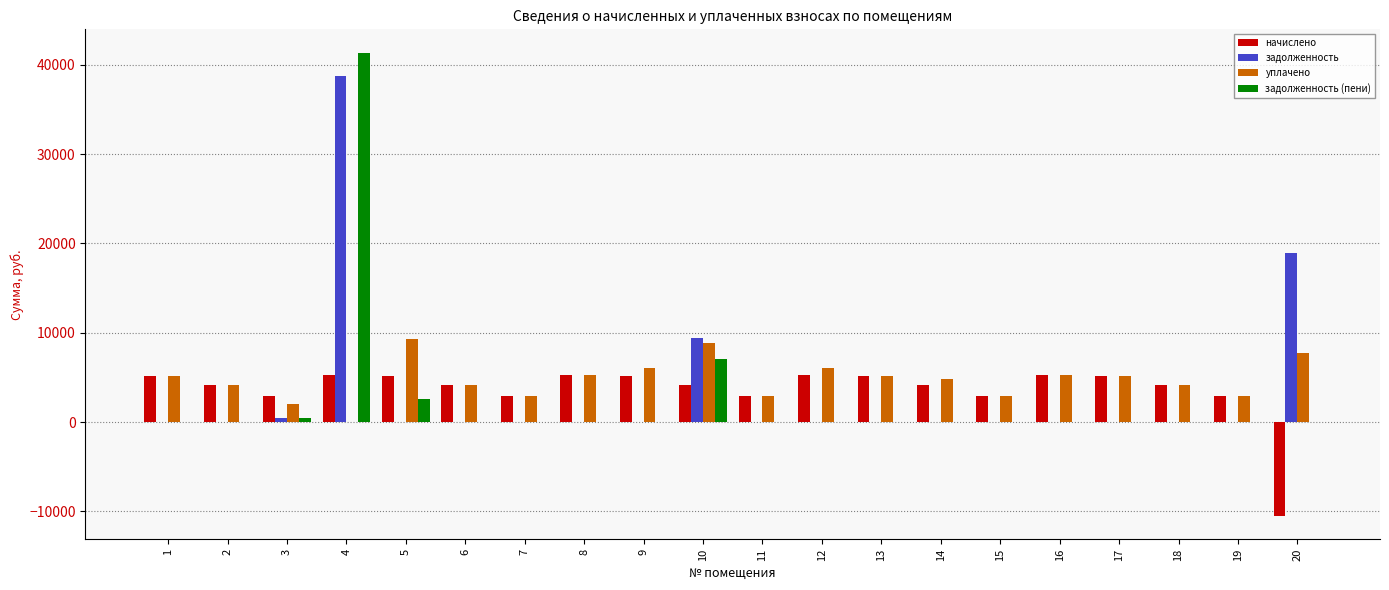

What is the greatest value displayed?

41378.9